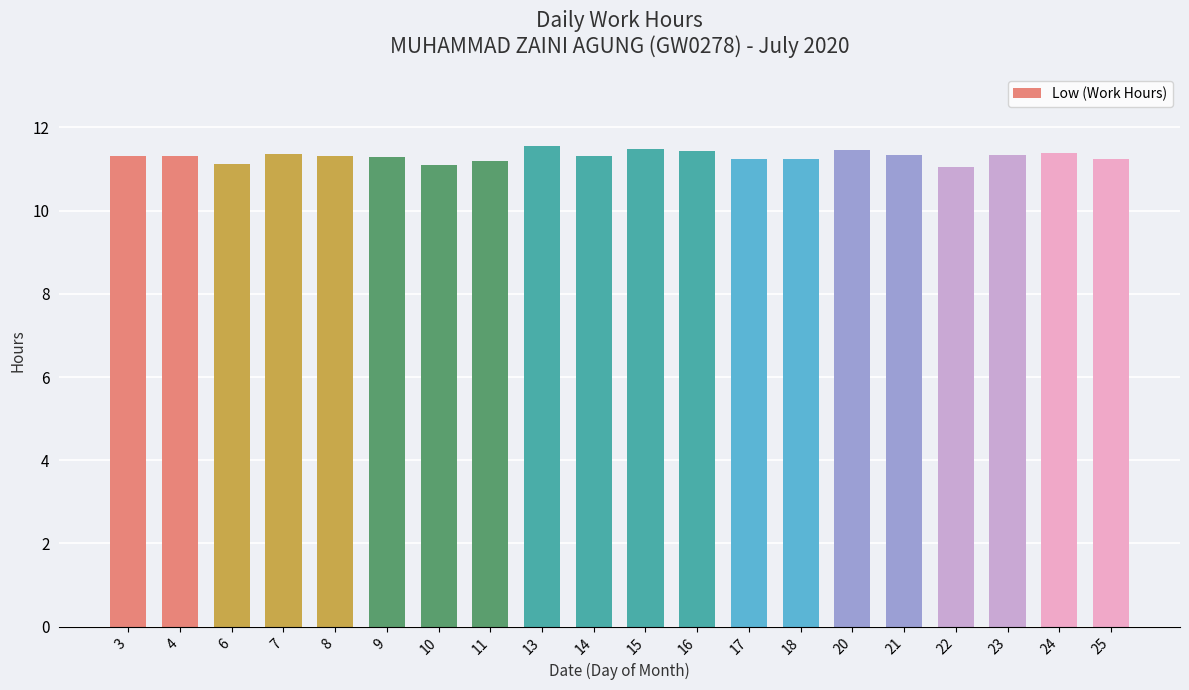

Is it true that the value at 24 is 11.4?

True